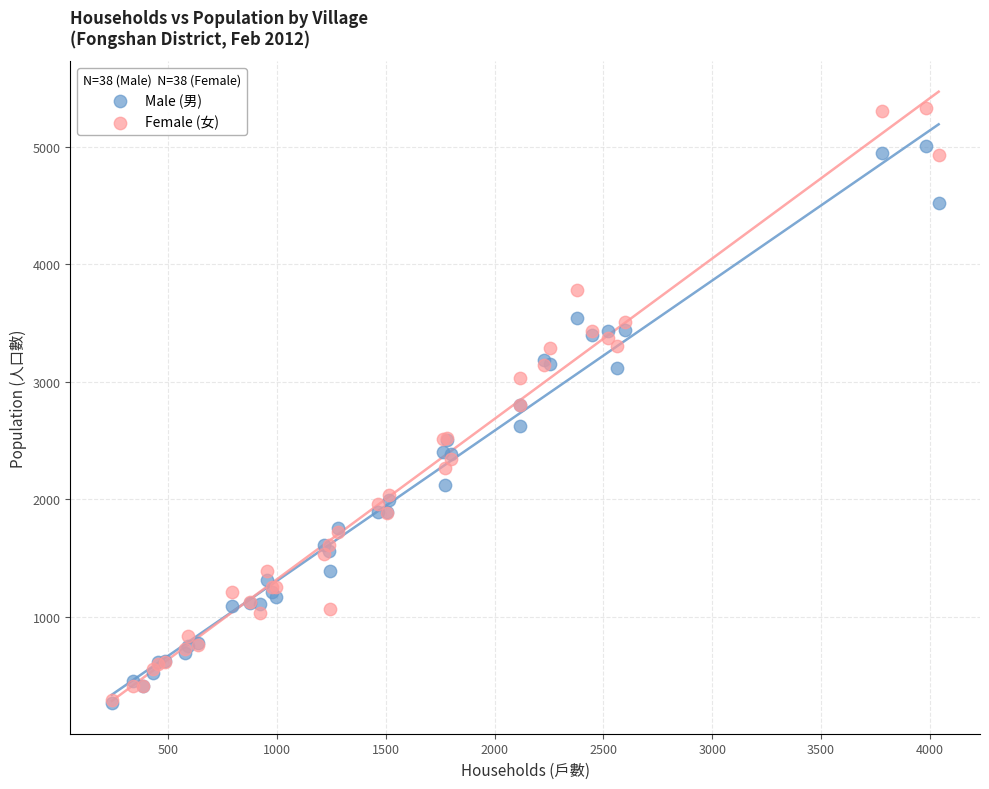

What are all the series names shown in the legend?

Male (男), Female (女)